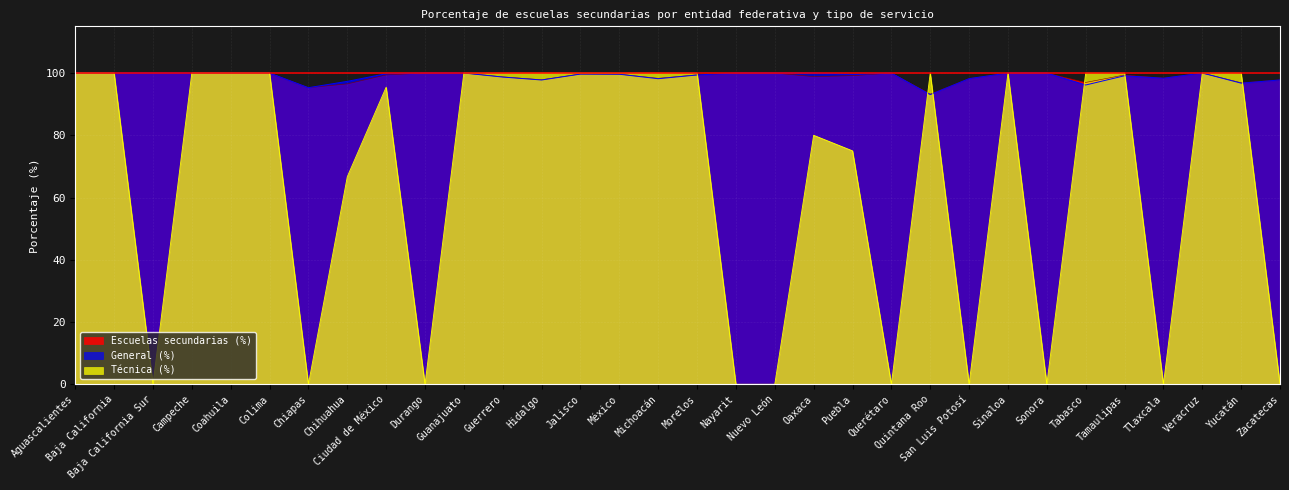

At which label does General (%) first exceed 99?

Aguascalientes